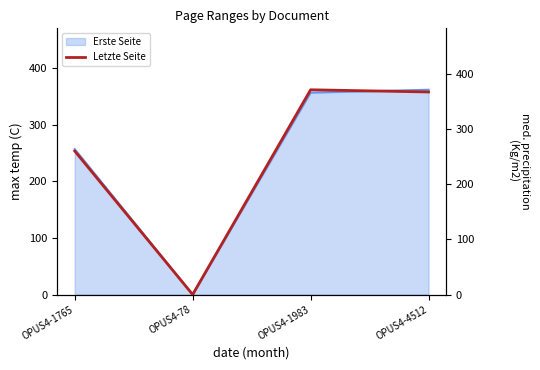

What is the label of the 3rd point from the right?

OPUS4-78